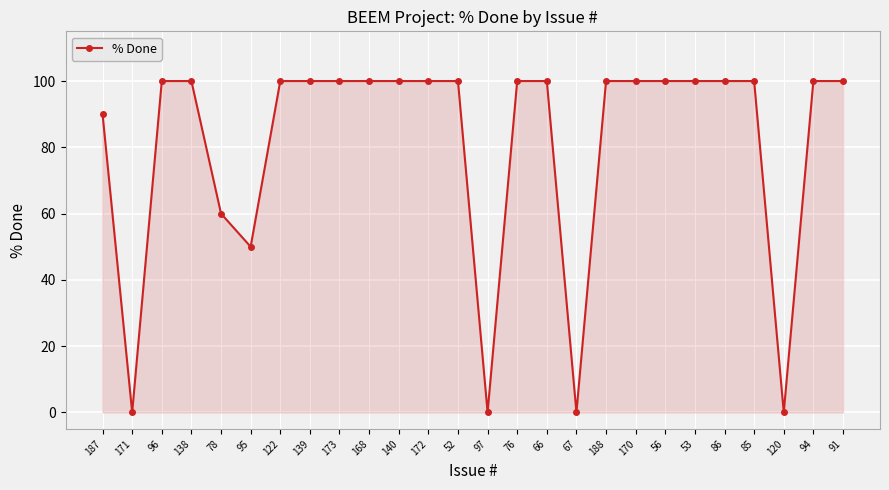

The value at 122 is 100. True or false?

True